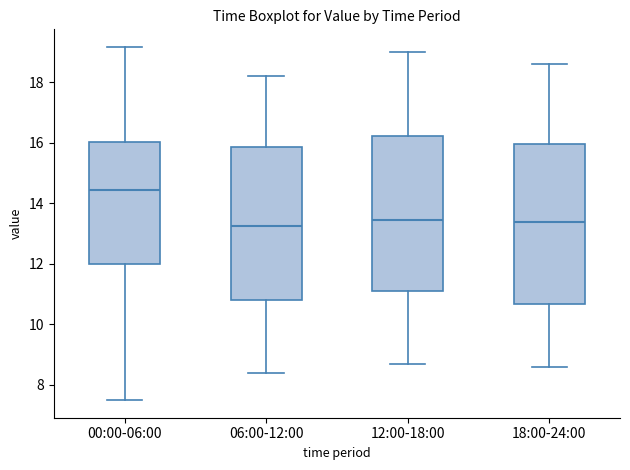

Which box's median line is the highest?

00:00-06:00